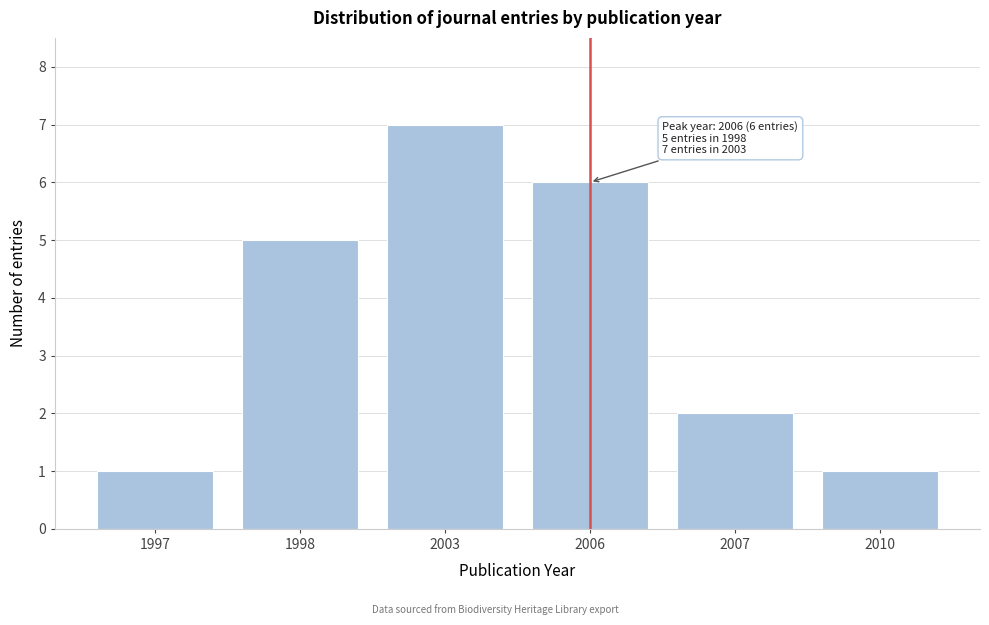

Reading right to left, list all the values displayed in this chart.

1	2	6	7	5	1